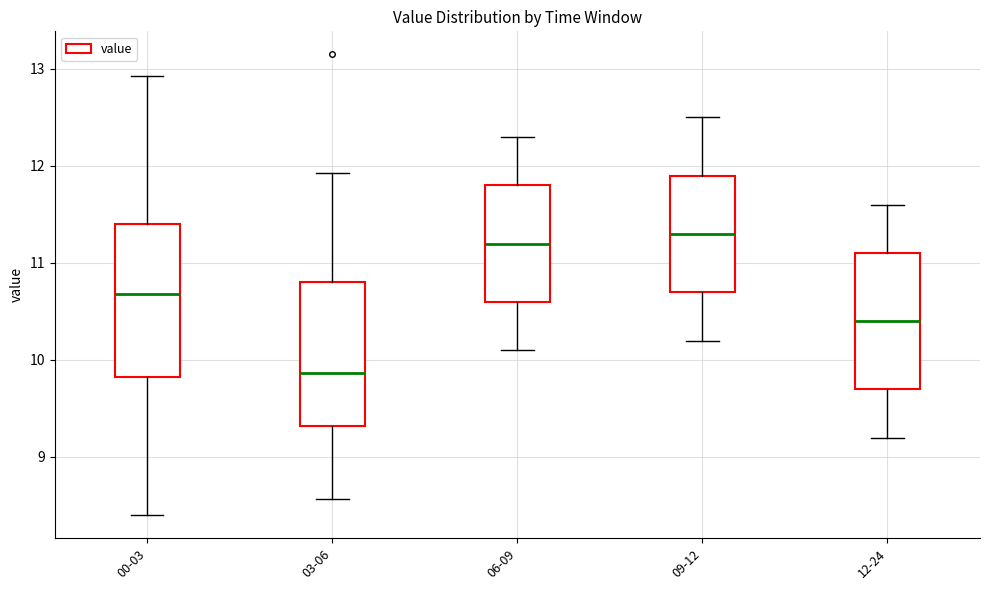

Which box has the highest median line?

09-12